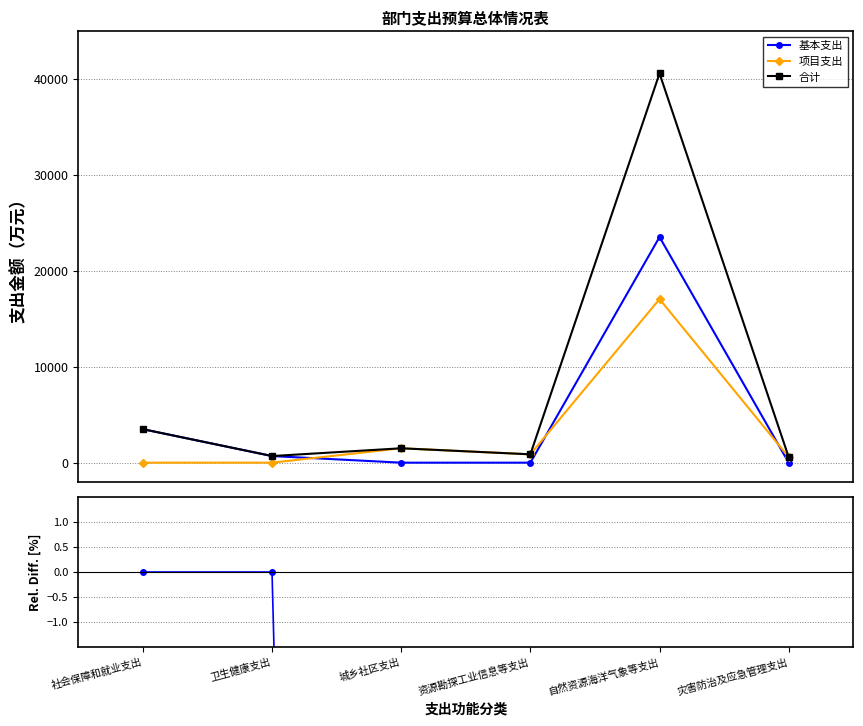

What is the maximum value for 基本支出?

23527.2